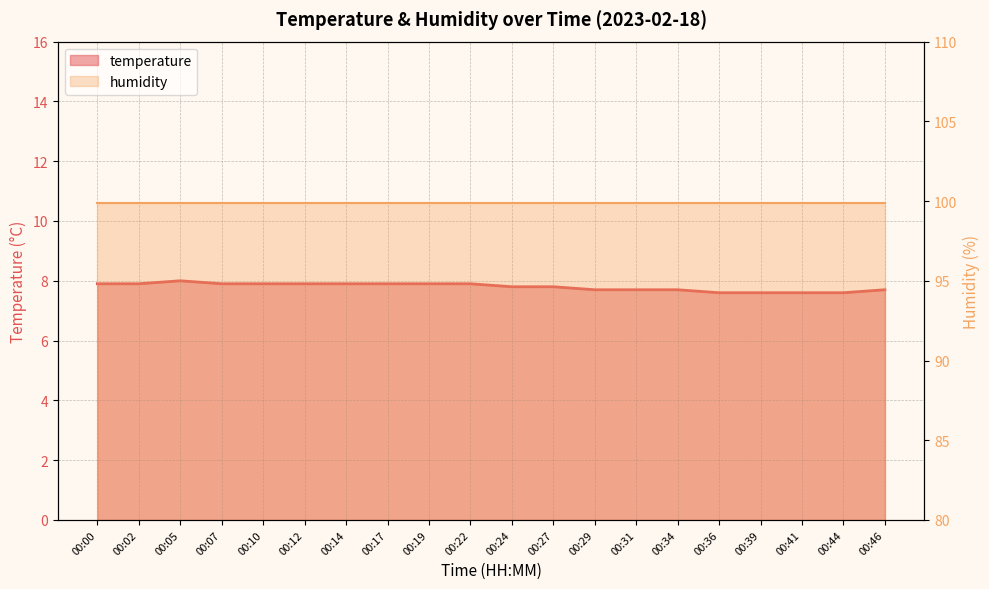

What is the maximum value shown in the chart?

8.0